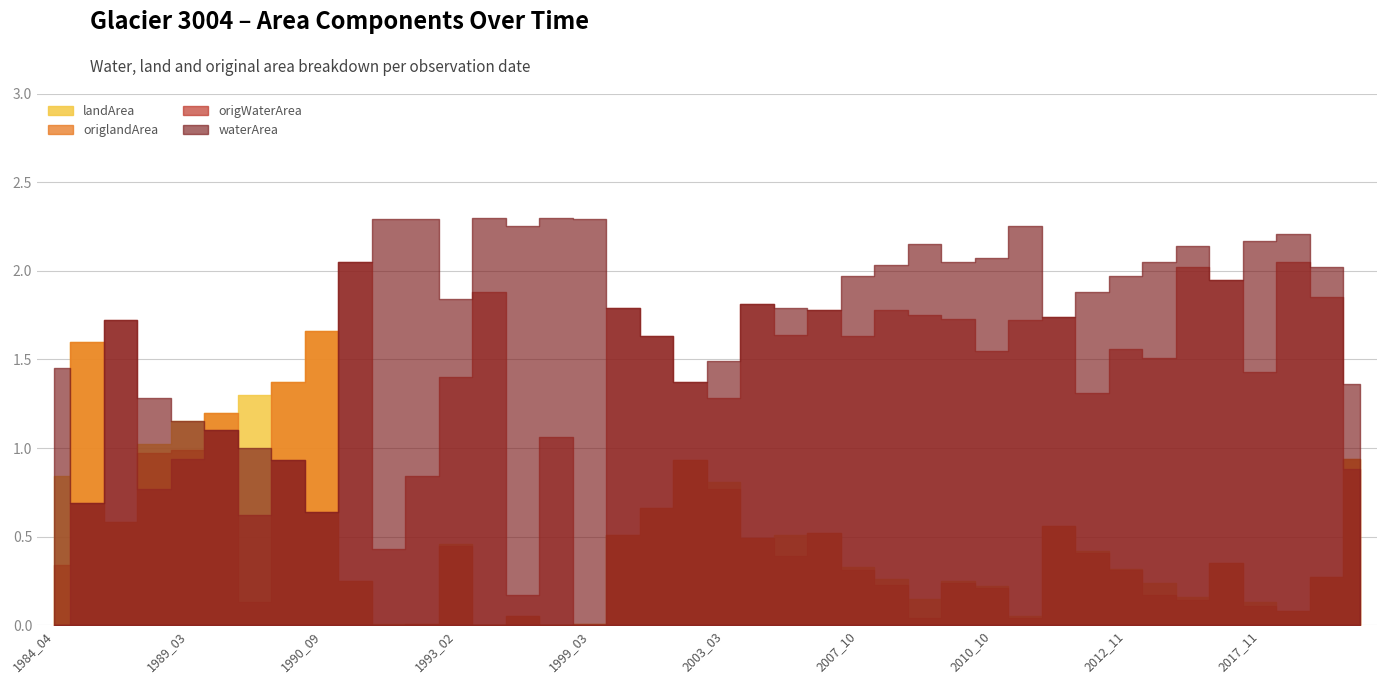

Does the chart display data point markers on the line(s)?

No